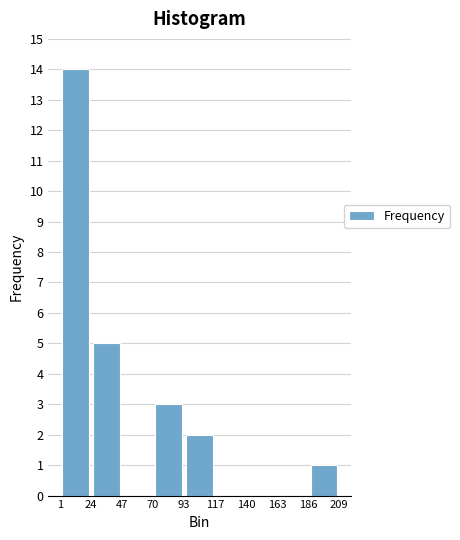

Over which range of the x-axis is the bar tallest?

1 to 24